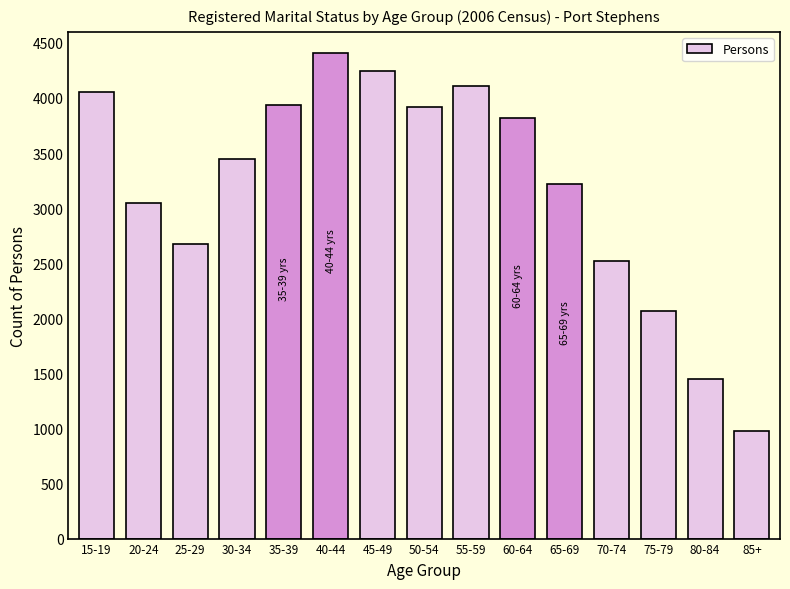

What is the ratio of the value at 55-59 to the value at 25-29?

1.5